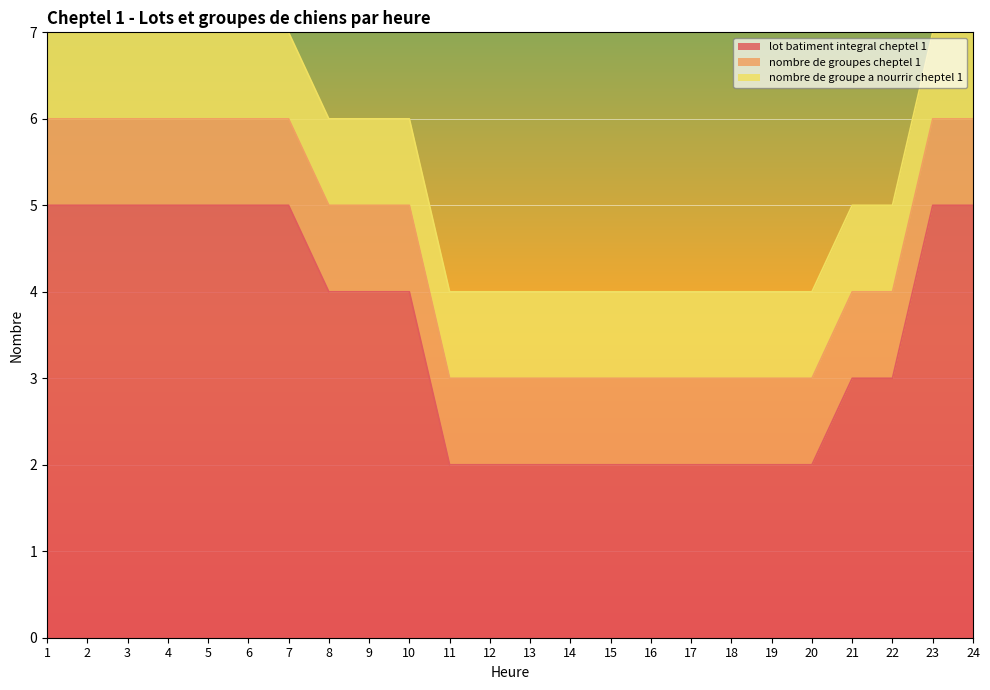

True or false: nombre de groupes cheptel 1 and lot batiment integral cheptel 1 cross at least once.

False